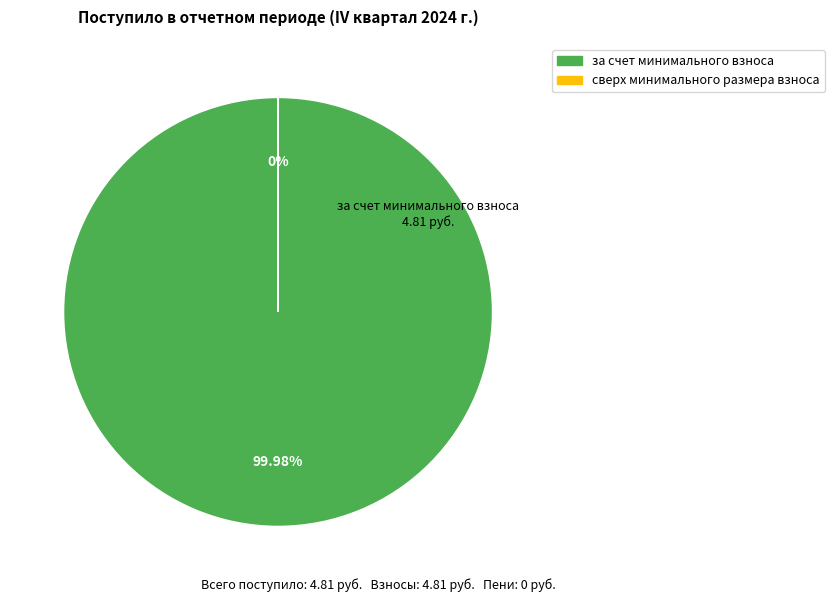

Is there a majority slice in this chart?

Yes